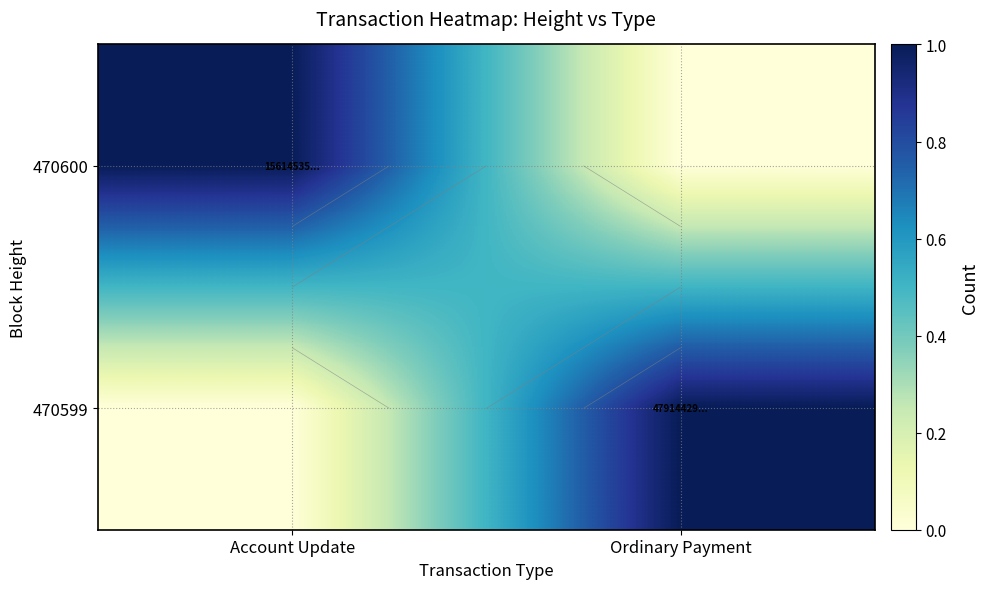

Is it true that 470600 equals 2 at Account Update?

False